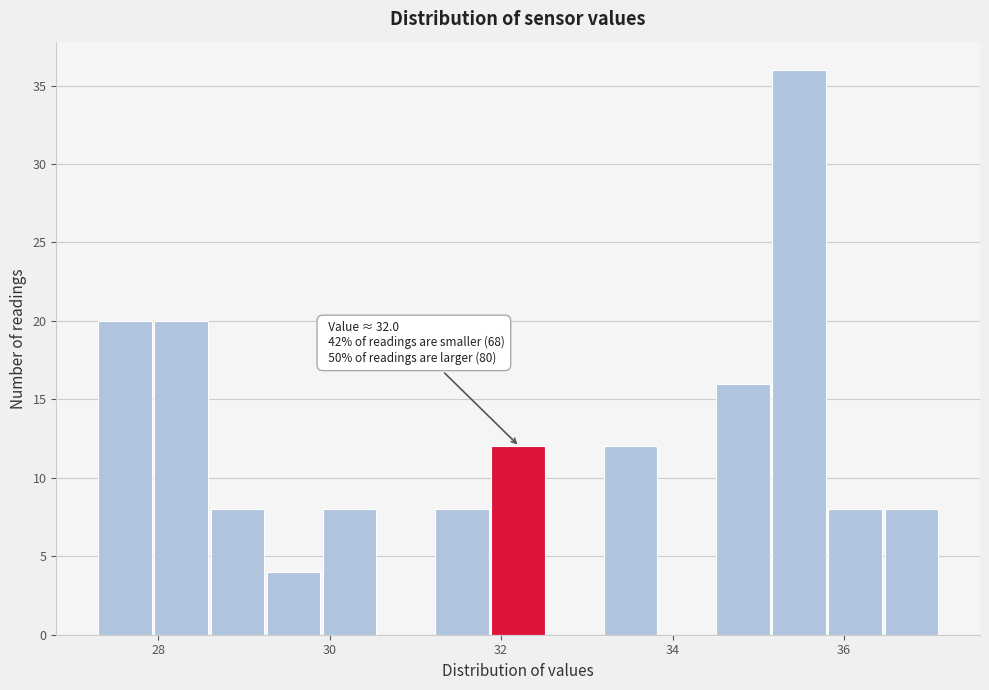

Around what value on the x-axis is the tallest bar? Give the approximate position of its centre, as read against the axis.

35.4